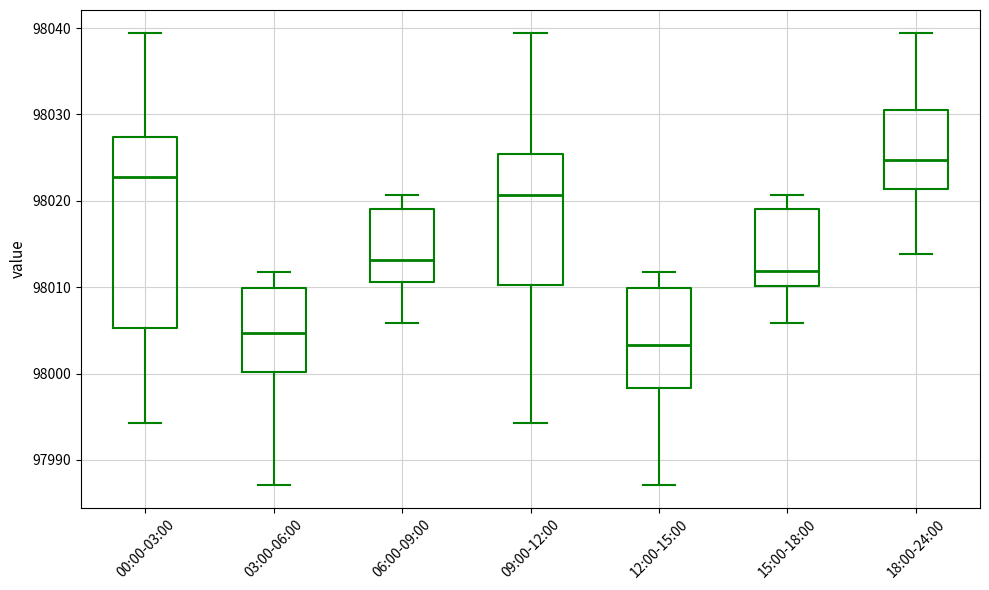

Which box has the highest median line?

18:00-24:00